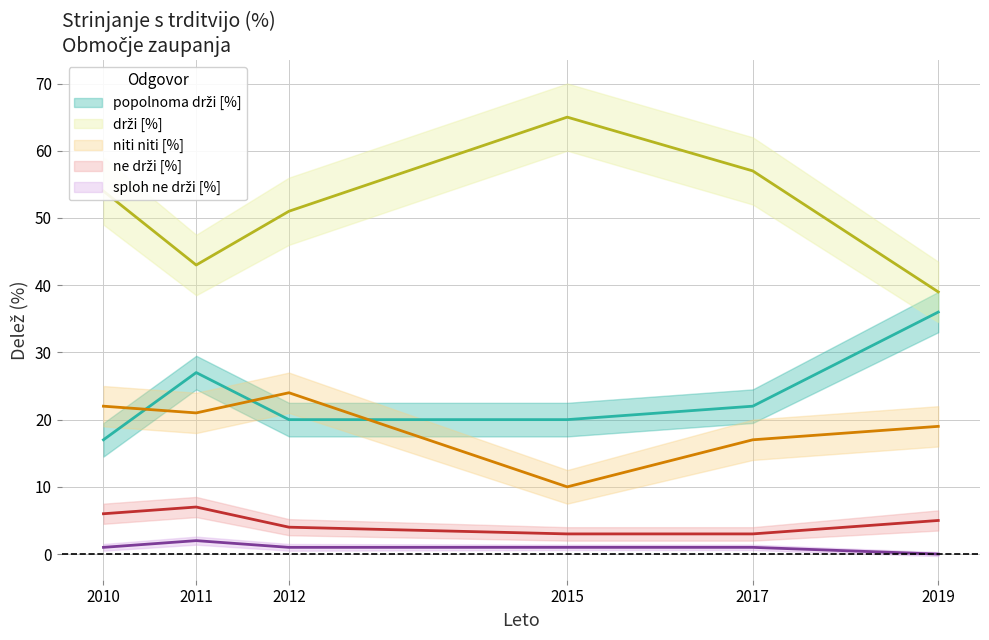

True or false: sploh ne drži [%] and drži [%] intersect in this chart.

False